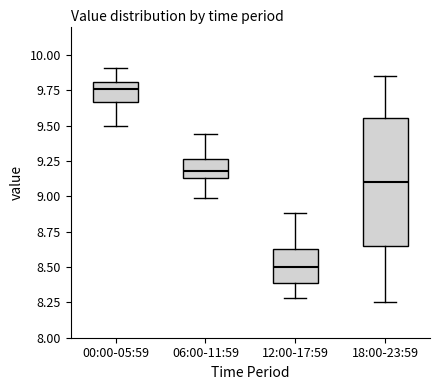

Reading left to right, transcribe this box plot: for each box, give where its median line is, the range the box spans, and where its two whiskers end, as read against the y-axis. The values are not printed on the chart, so give them approximately, as read against the axis.

00:00-05:59: median 9.75, box 9.65 to 9.80, whiskers 9.50 to 9.90
06:00-11:59: median 9.20, box 9.15 to 9.25, whiskers 9.00 to 9.45
12:00-17:59: median 8.50, box 8.40 to 8.65, whiskers 8.30 to 8.90
18:00-23:59: median 9.10, box 8.65 to 9.55, whiskers 8.25 to 9.85